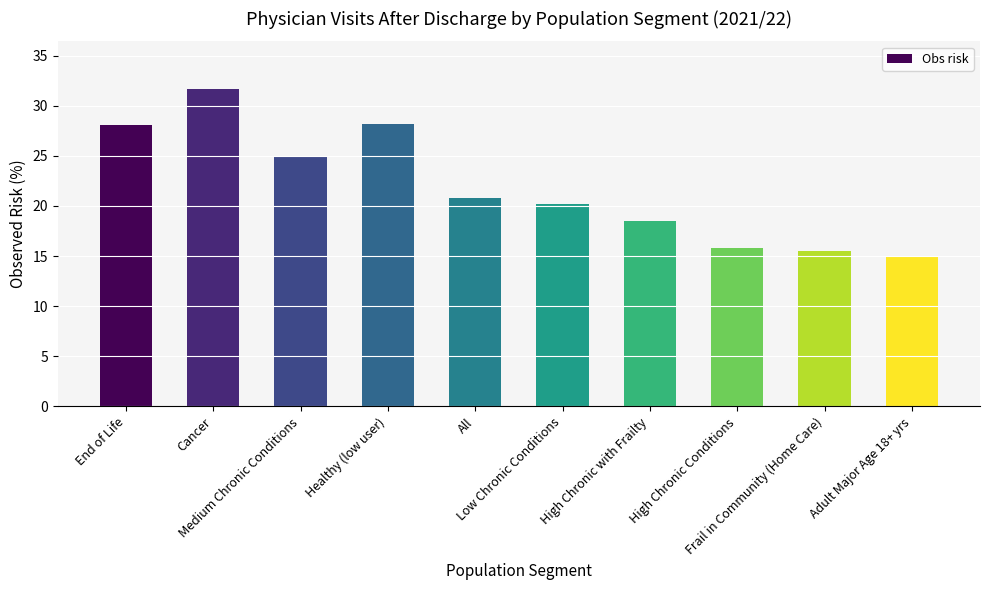

What is the difference between the values at Frail in Community (Home Care) and Cancer?

16.1